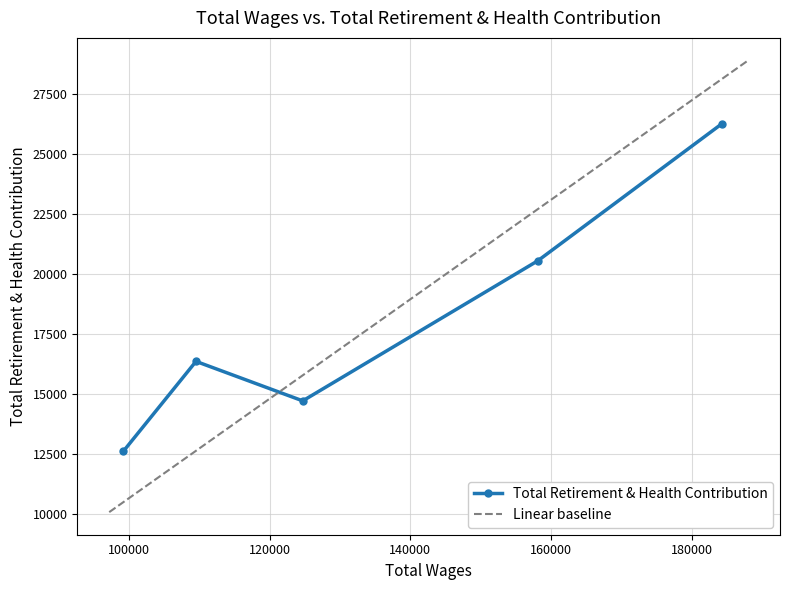

What is the lowest value of the Total Retirement & Health Contribution series?

12615